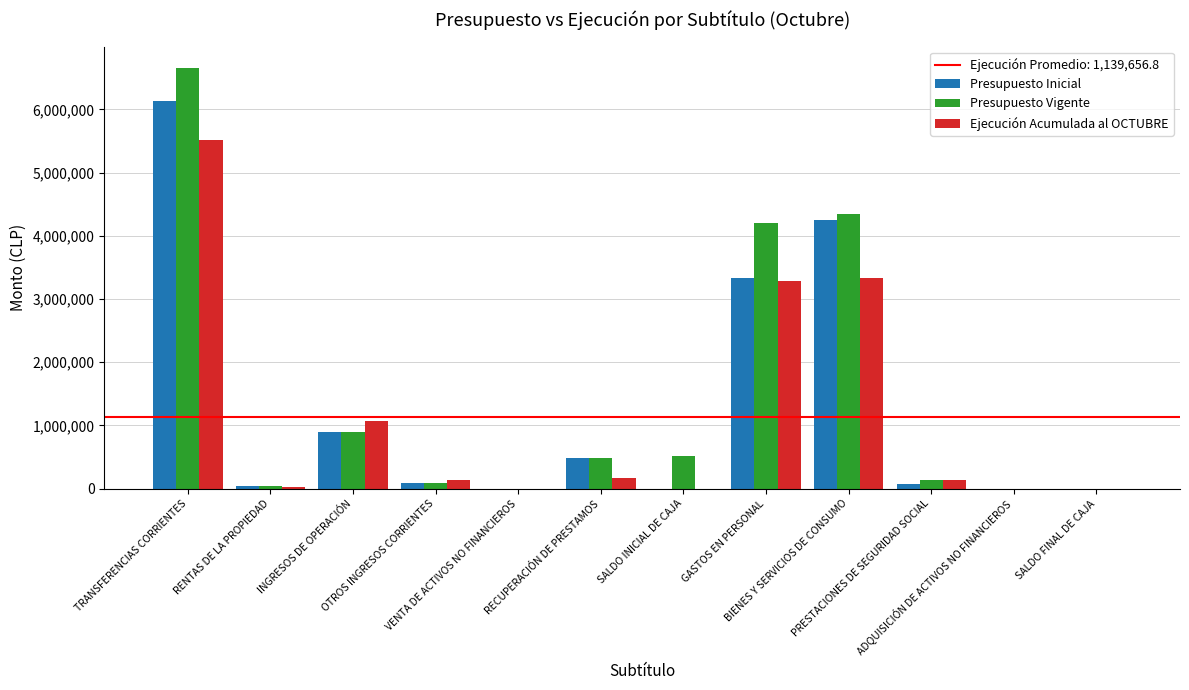

What is the sum of all Presupuesto Inicial values?

15308680